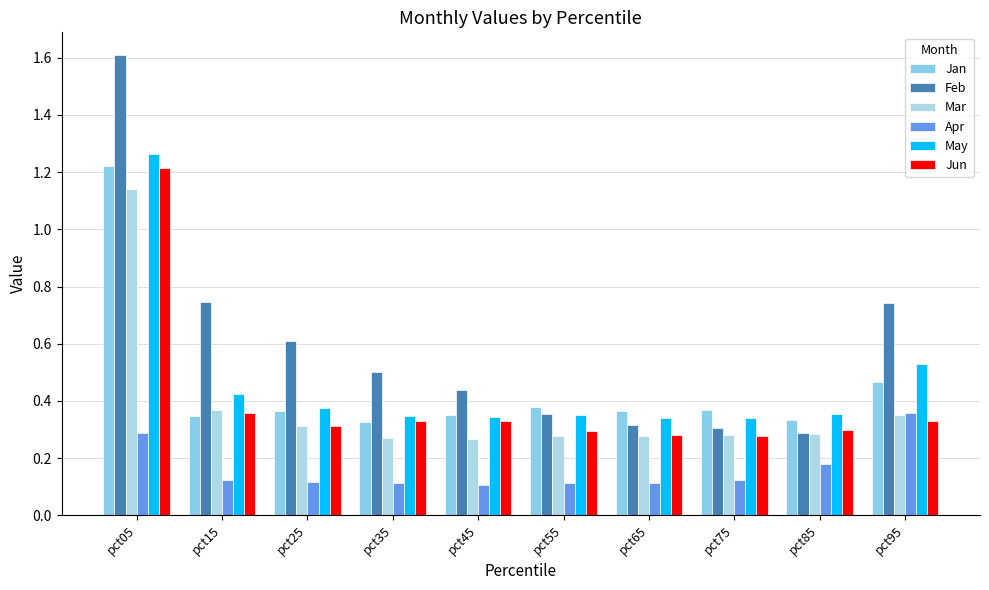

The value of Mar at pct45 is 0.4. True or false?

False